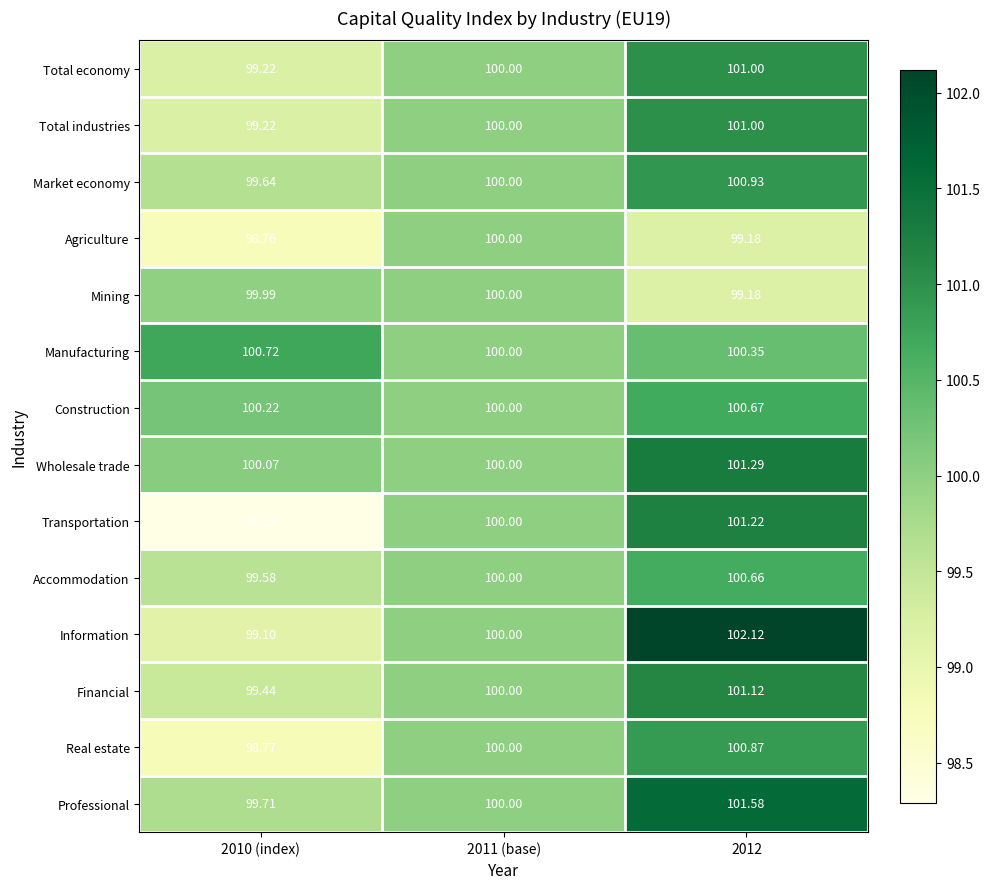

Is the value of Information at 2012 greater than the value of Transportation at 2010 (index)?

Yes